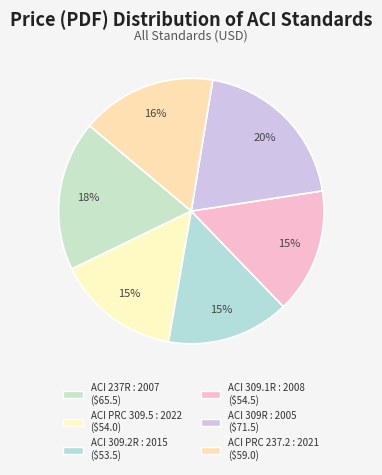

Does ACI PRC 237.2 : 2021 account for over 50% of the chart?

No